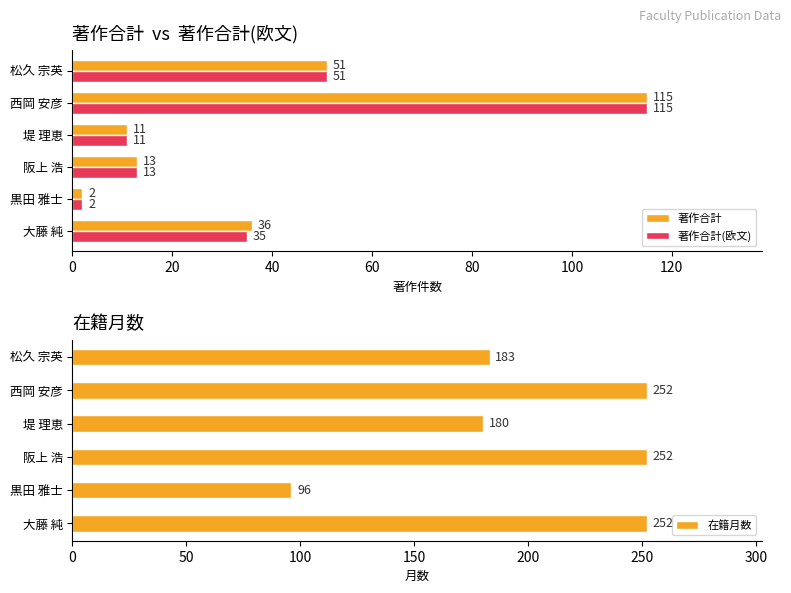

What is the sum of all 著作合計 values?

228